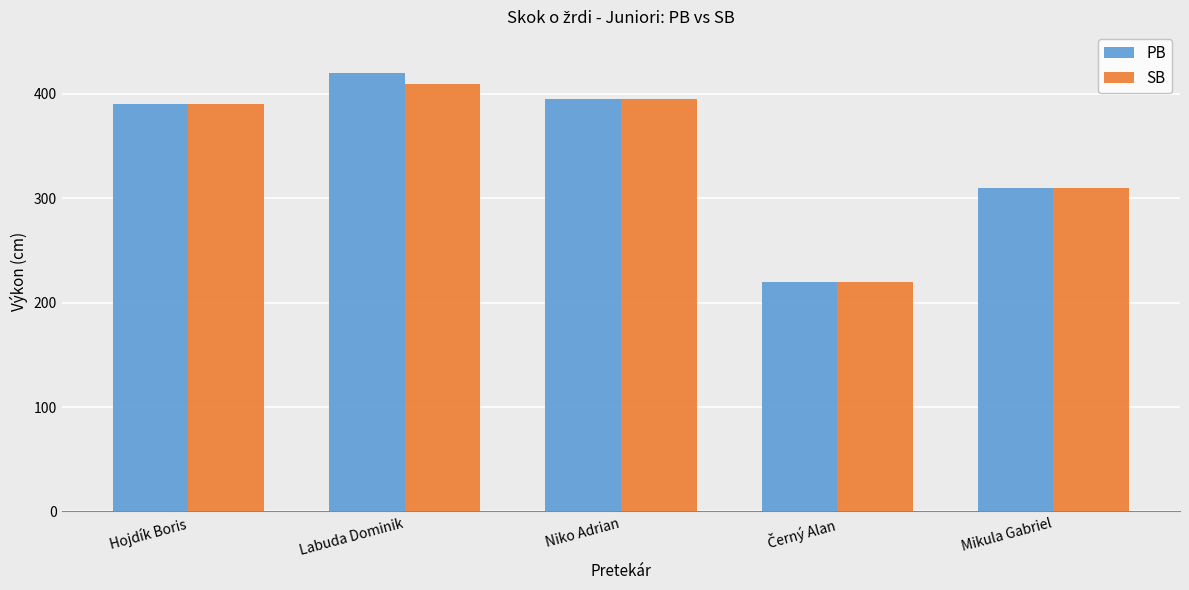

Reading left to right, what are all the values shown in this chart?

PB: 390	420	395	220	310
SB: 390	410	395	220	310